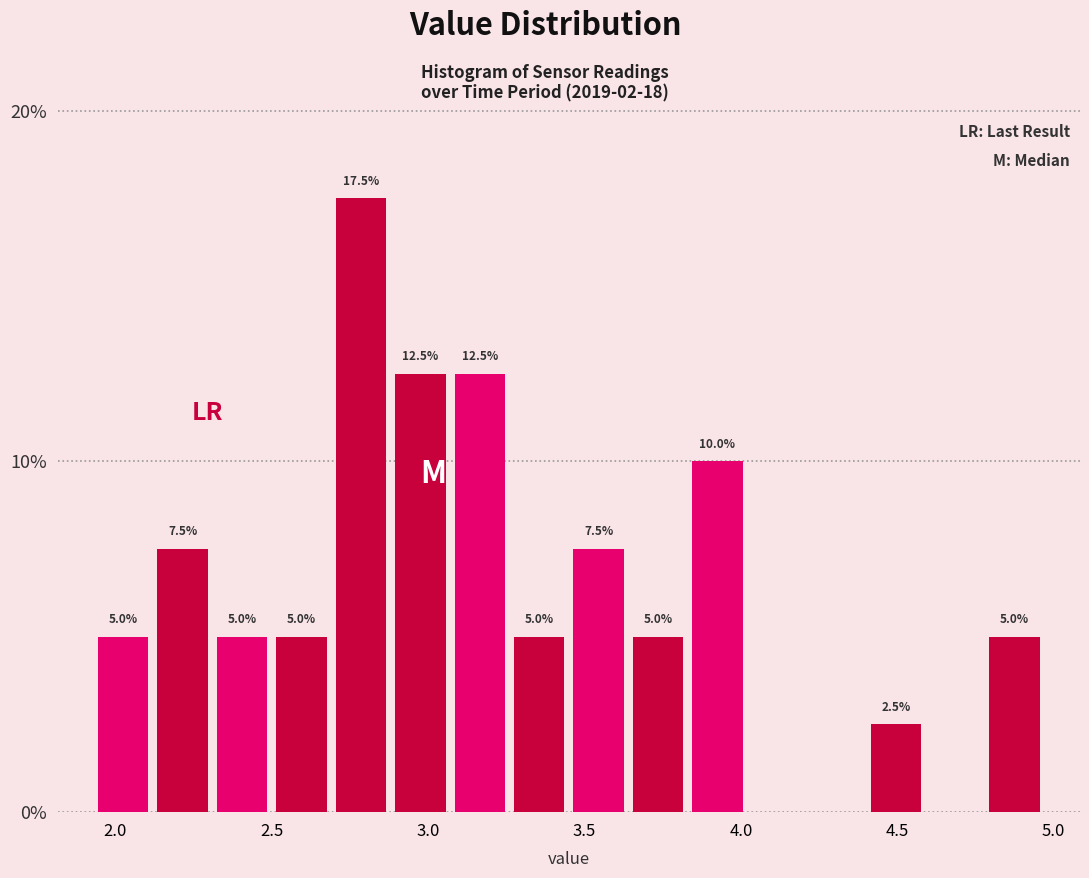

Read against the x-axis, roughly where is the centre of the tallest bar?

2.80